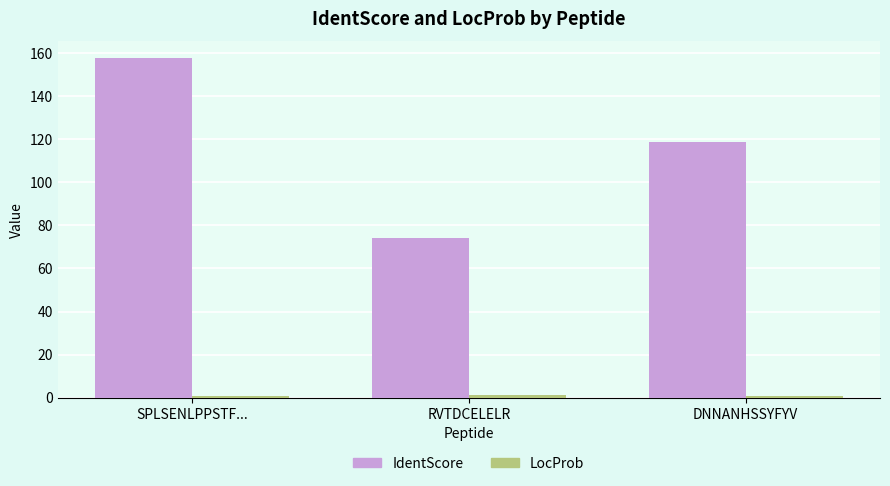

The IdentScore series shows 40.8 at RVTDCELELR. True or false?

False